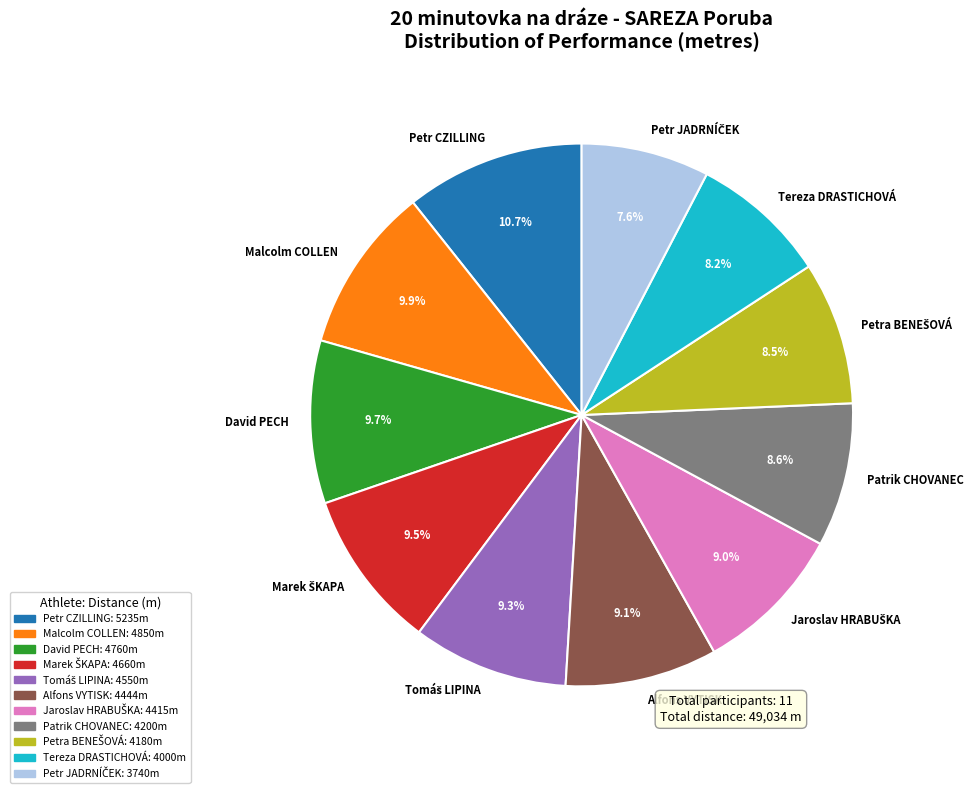

Is there a majority slice in this chart?

No